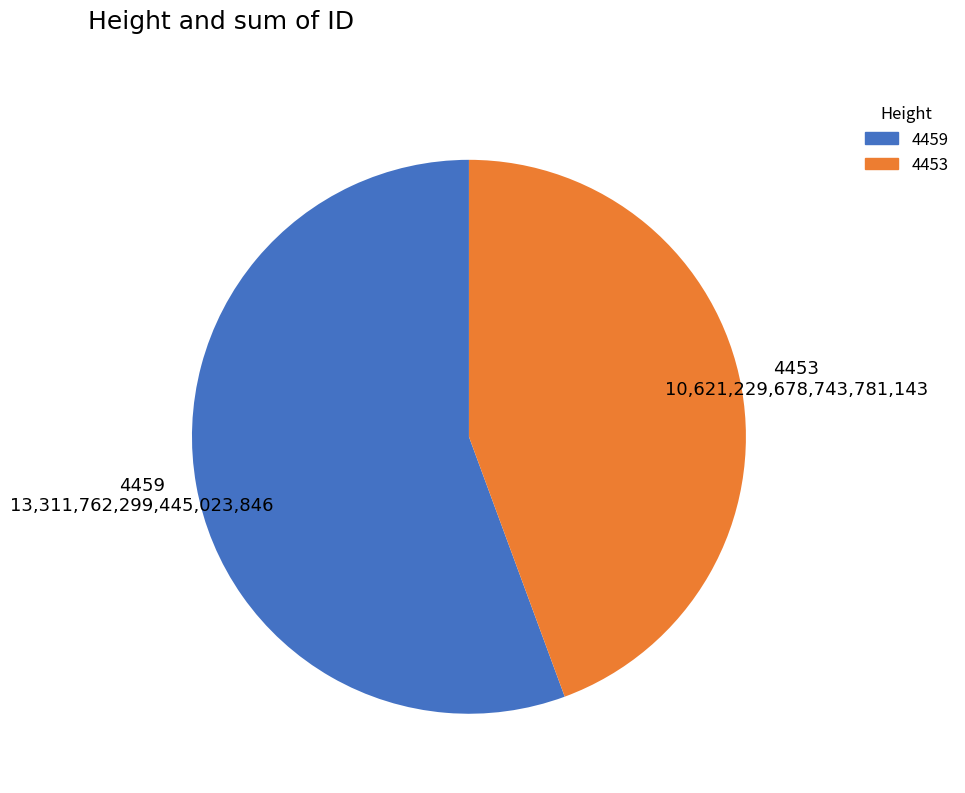

Combined, do 4459 and 4453 account for over 50%?

Yes